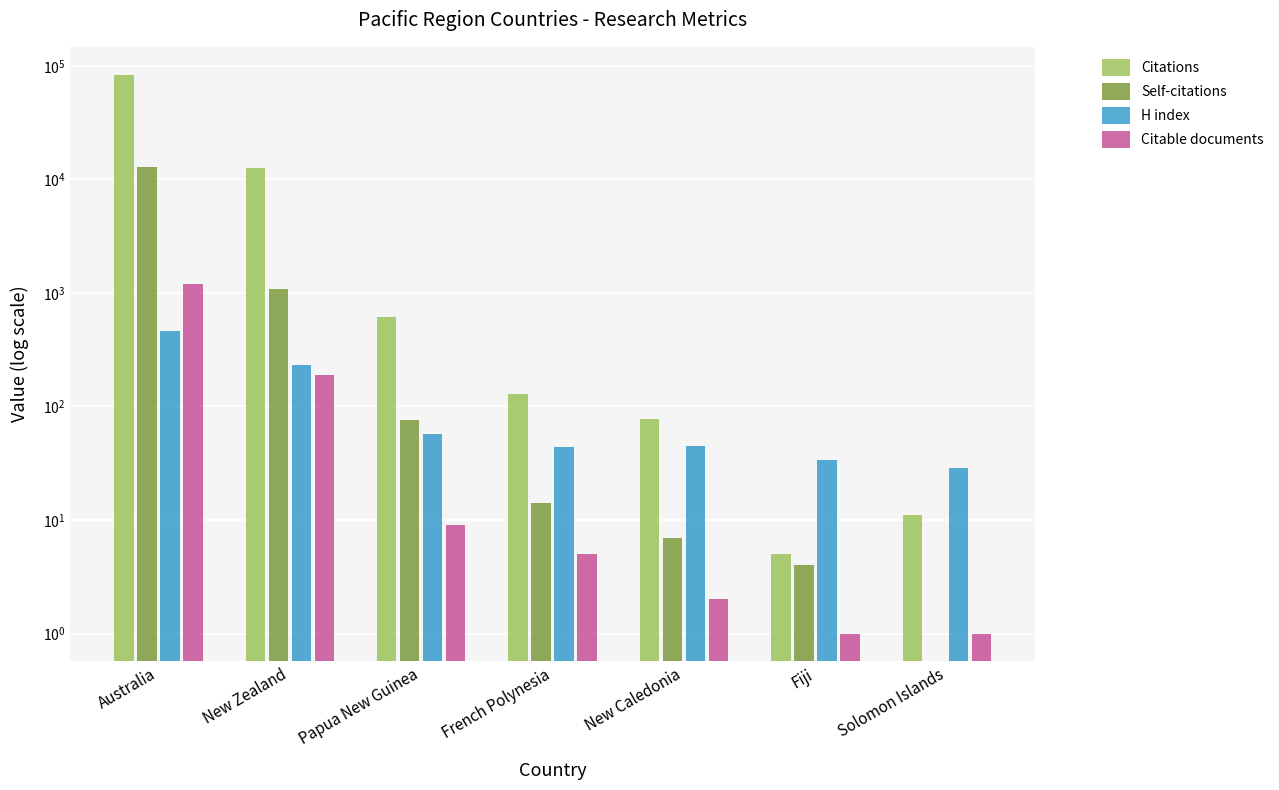

Is it true that H index equals 17 at Fiji?

False